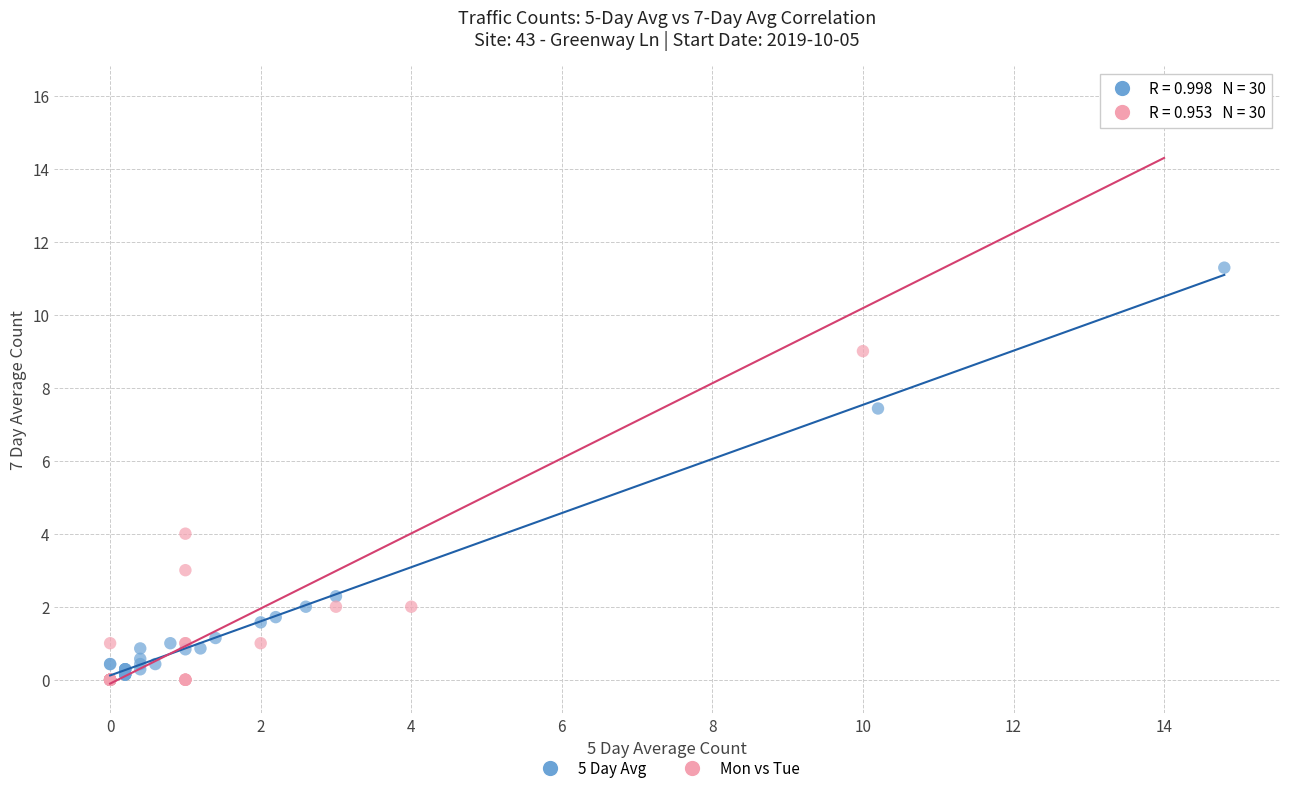

Which series contains the highest Y value?

Mon vs Tue